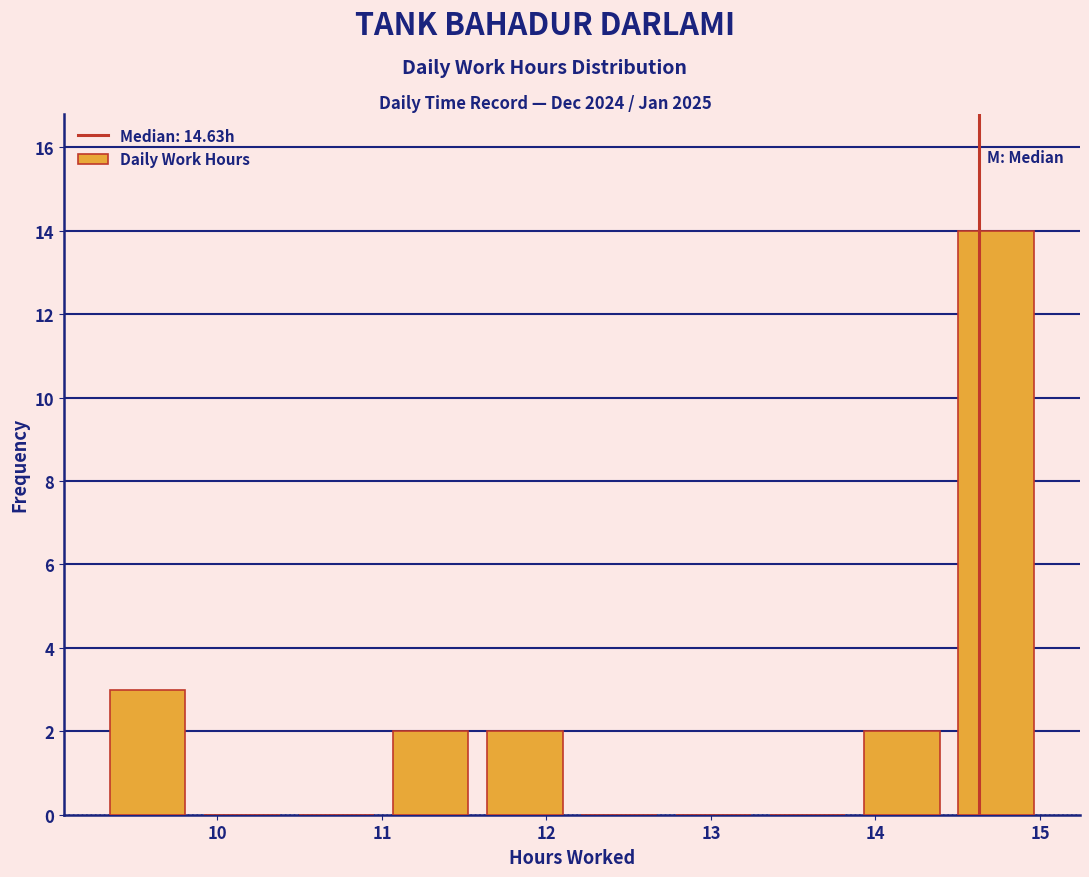

Over which range of the x-axis is the bar tallest?

14.4 to 15.0